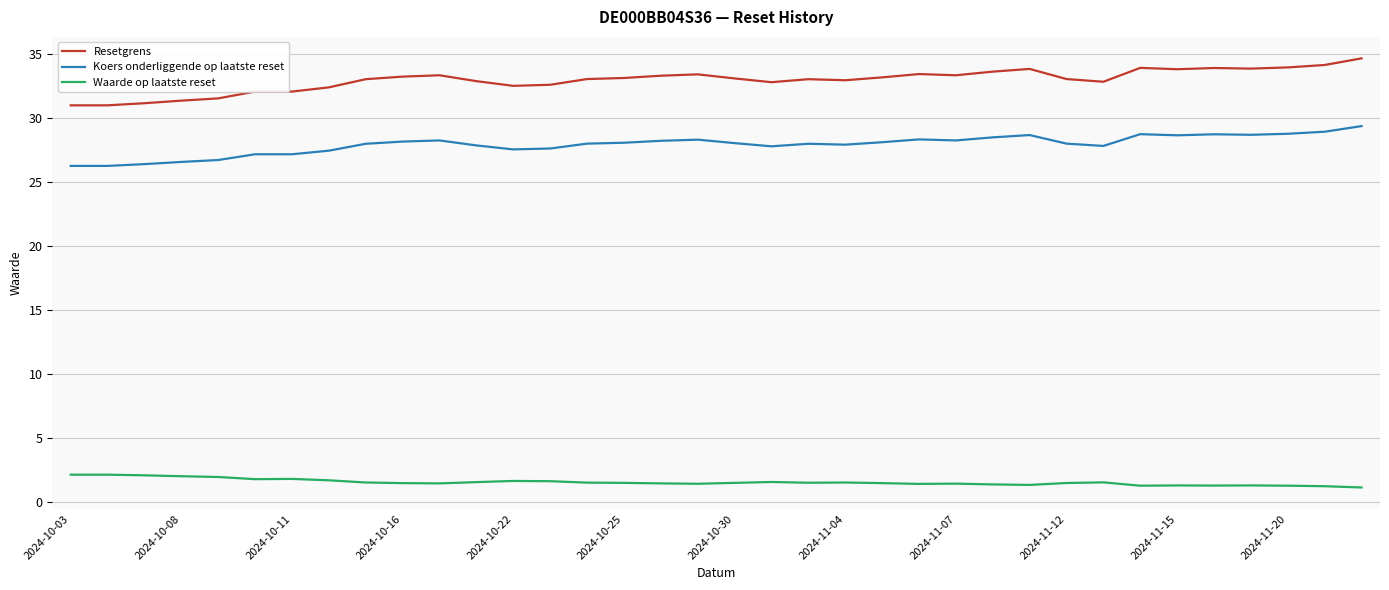

What is the maximum value shown in the chart?

34.7